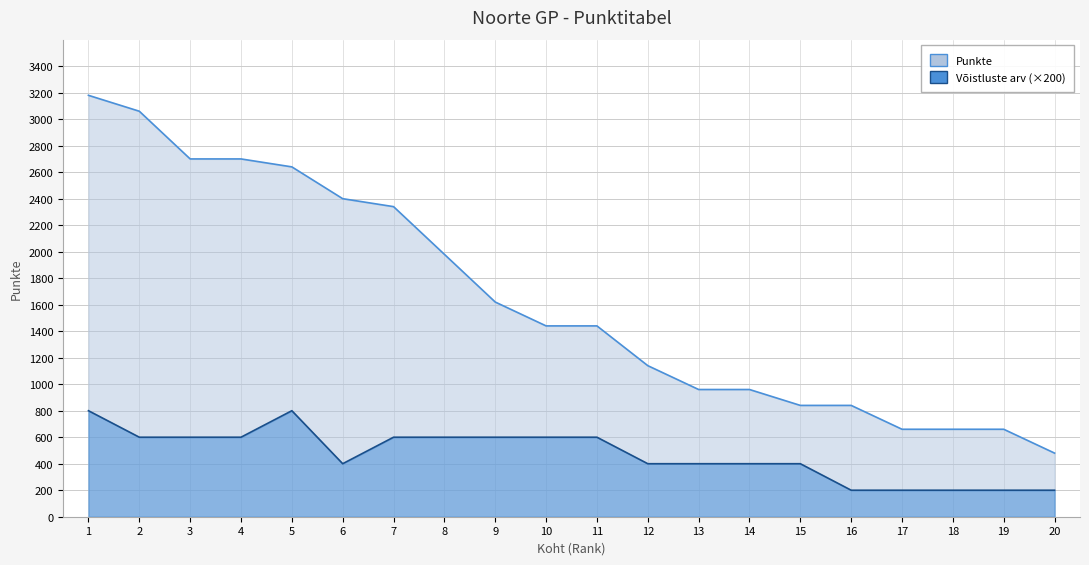

What are all the series names shown in the legend?

Punkte, võistluste arv